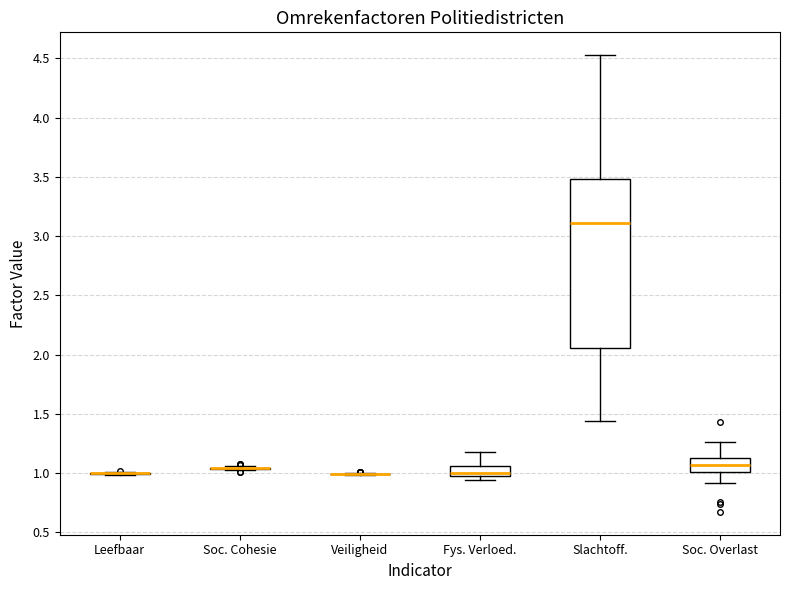

Comparing the boxes themselves (not the whiskers), which one is the tallest?

Slachtoff.